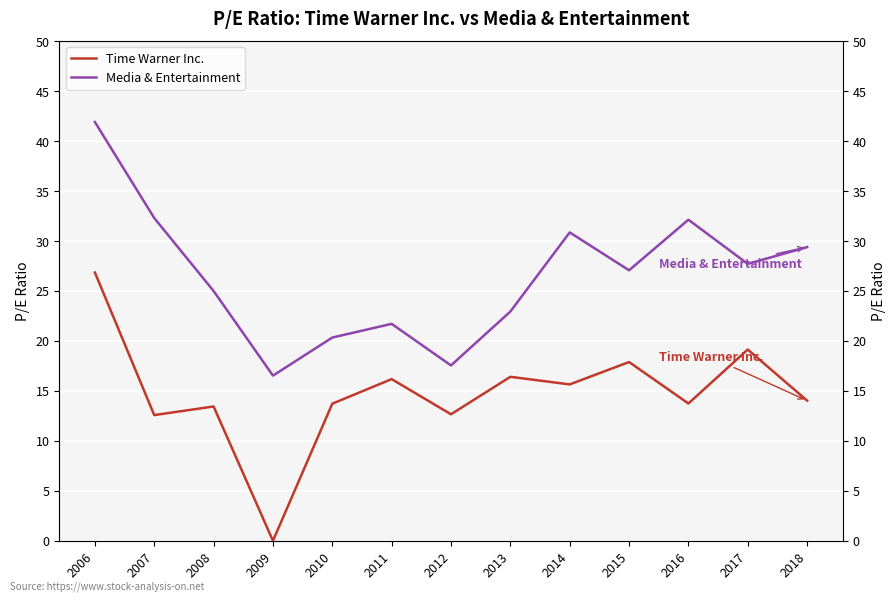

What are all the series names shown in the legend?

Time Warner Inc., Media & Entertainment